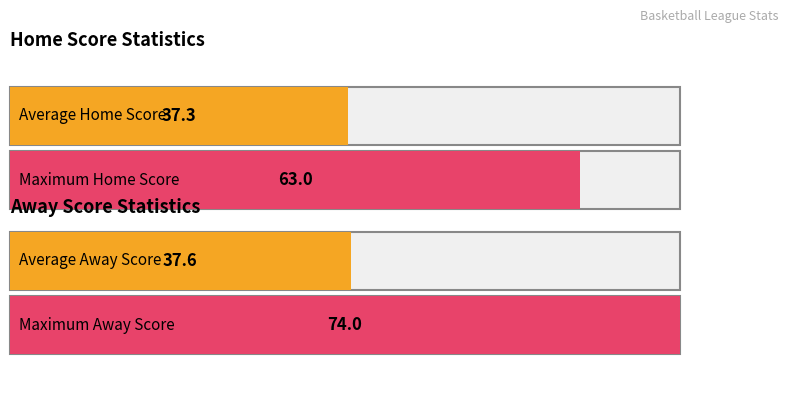

Which series has the largest total across all categories?

Away Score